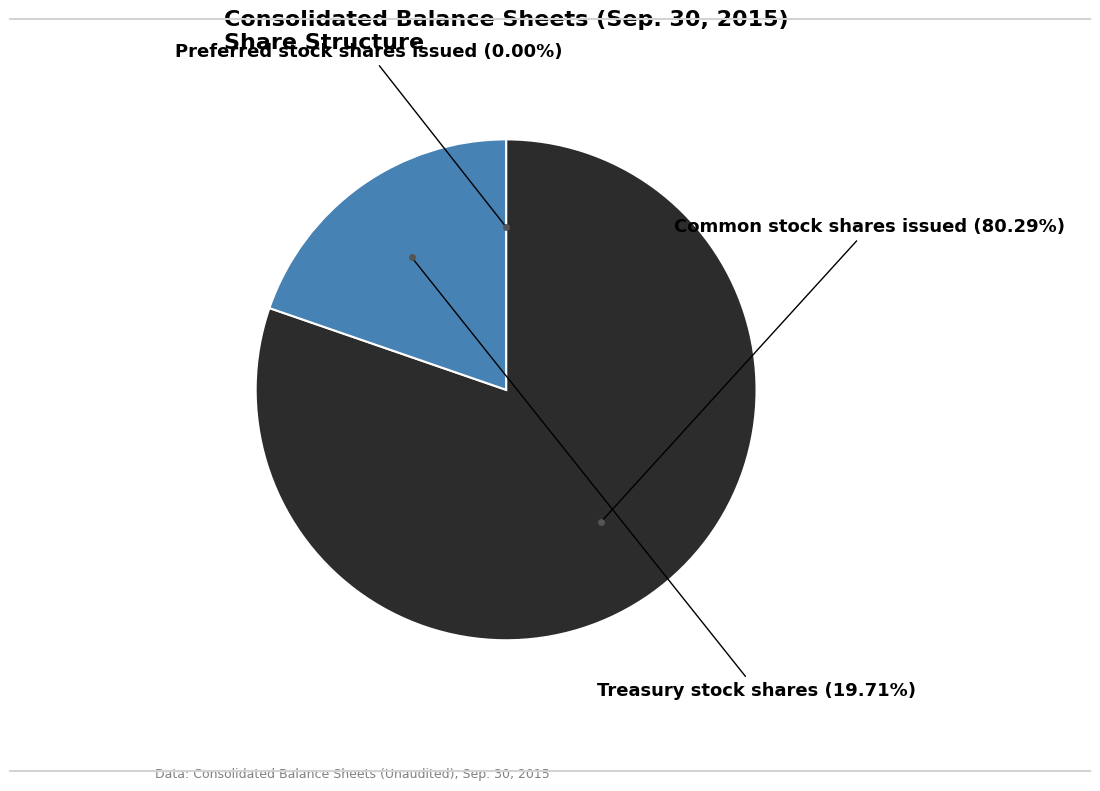

Does any single category account for the majority?

Yes